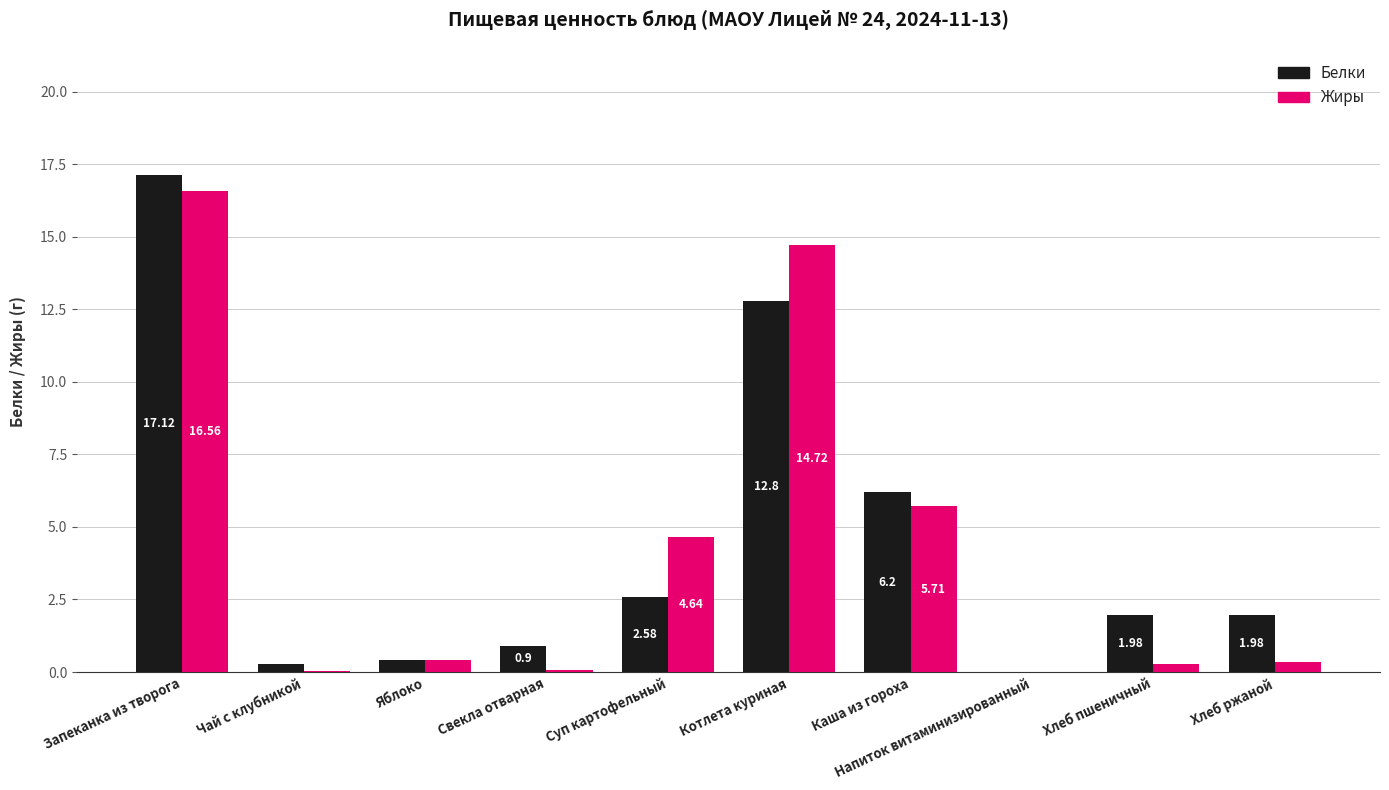

True or false: Жиры has a value of 5.1 at Котлета куриная.

False